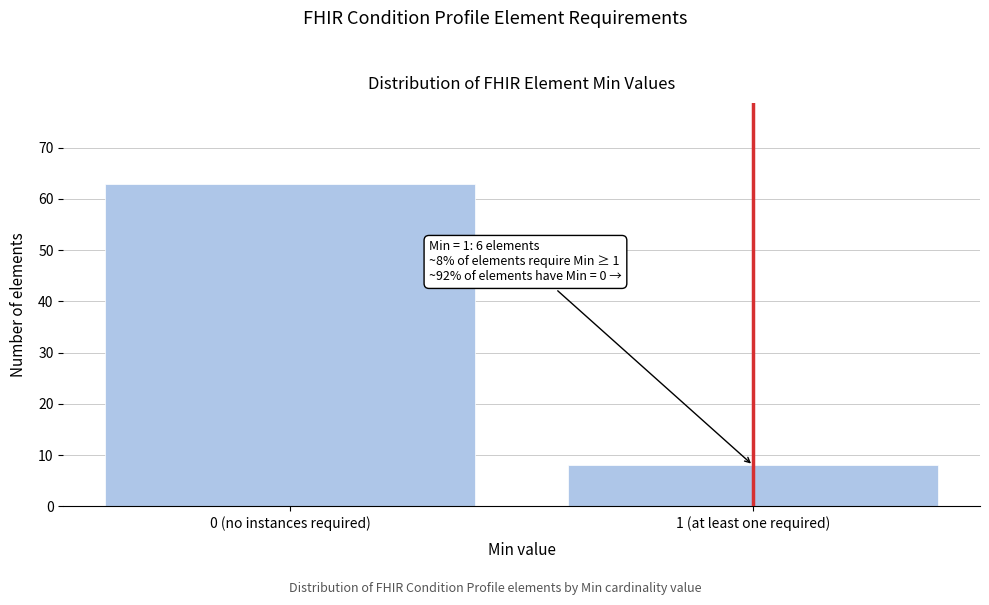

Reading right to left, extract all data points from this chart.

8	63